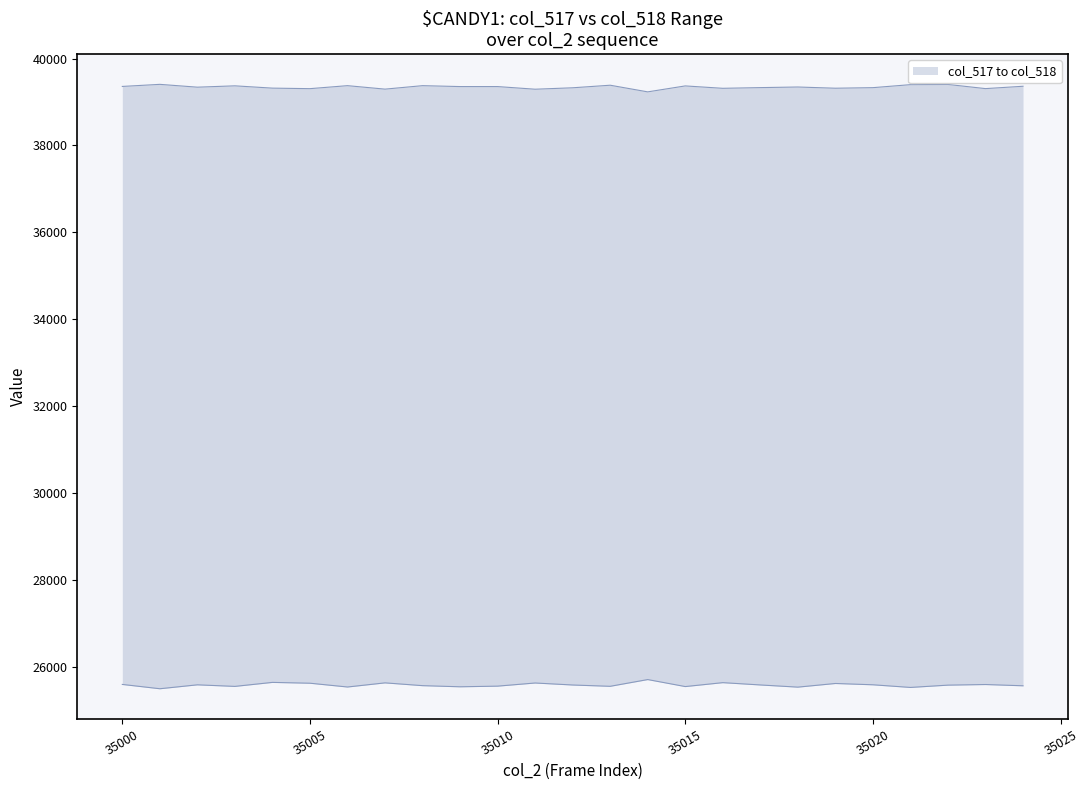

List the labels in order of col_517 value, smallest first.

35001, 35021, 35018, 35006, 35009, 35015, 35003, 35013, 35010, 35024, 35008, 35022, 35012, 35017, 35002, 35020, 35023, 35000, 35019, 35005, 35011, 35007, 35016, 35004, 35014